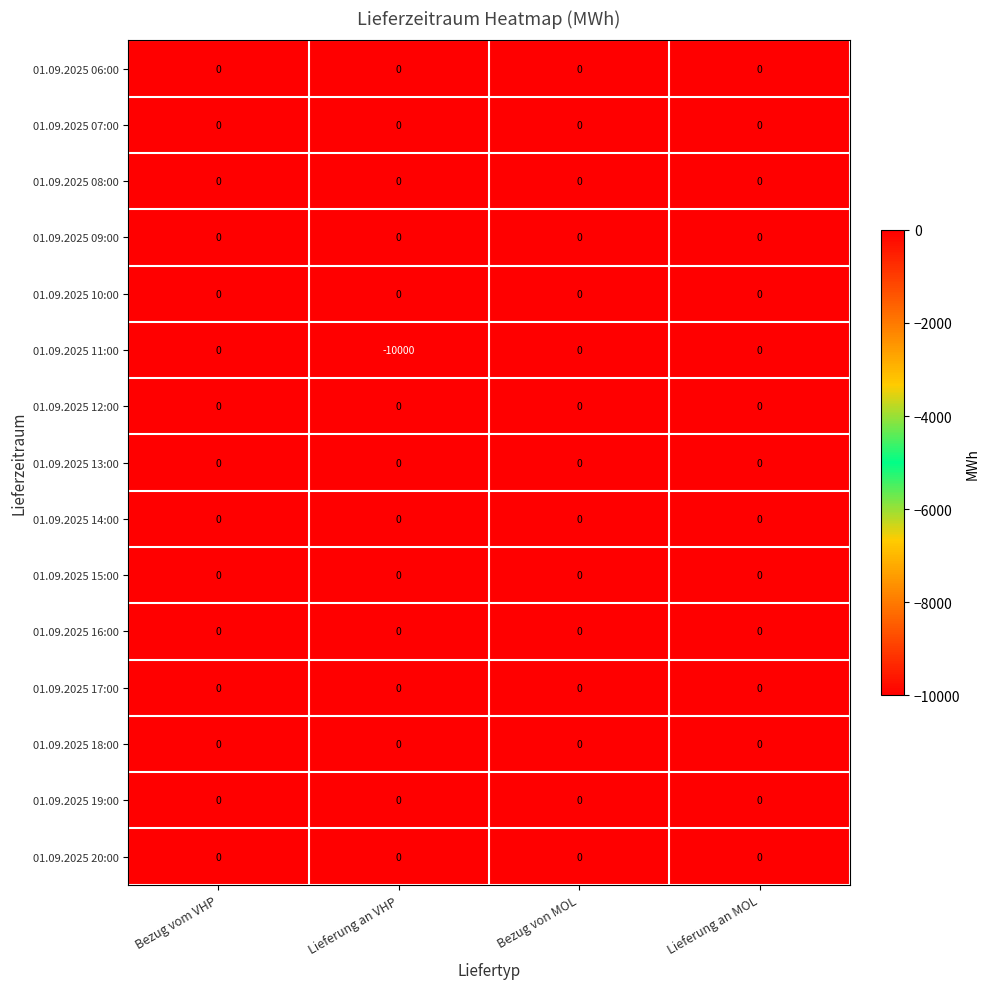

What is the total value across all series at Lieferung an VHP?

-10000